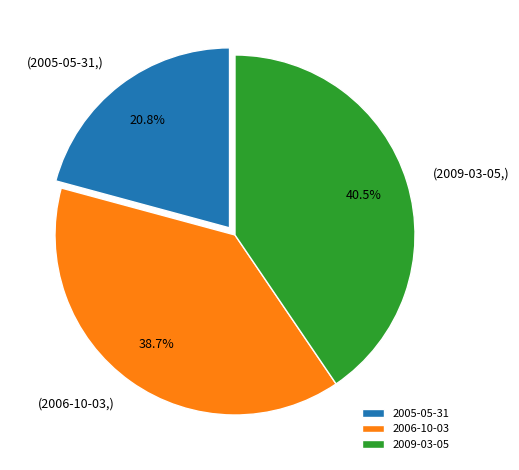

Rank the categories by value from lowest to highest.

2005-05-31, 2006-10-03, 2009-03-05